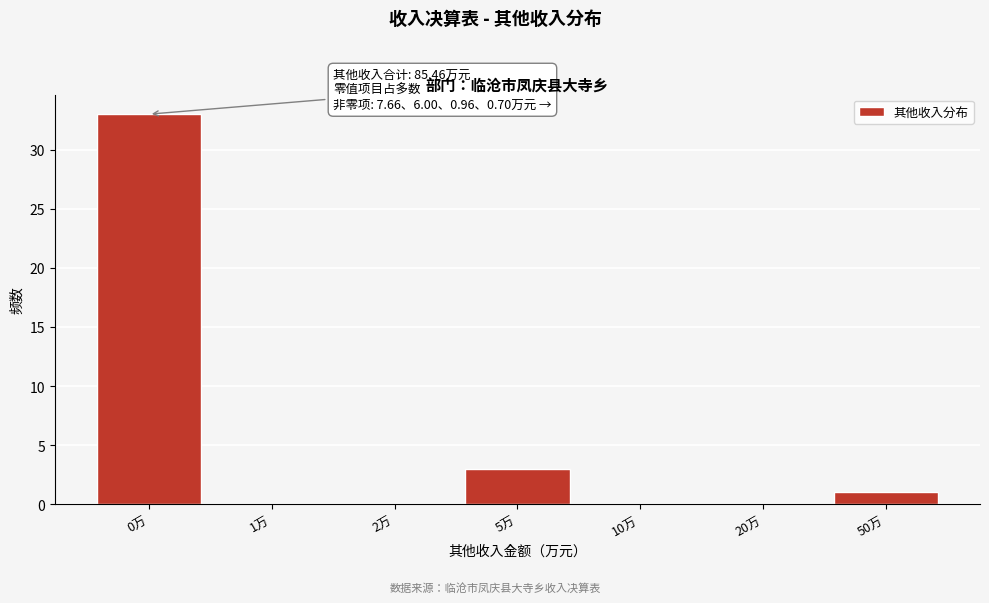

Reading left to right, what are all the values shown in this chart?

0万=33	1万=0	2万=0	5万=3	10万=0	20万=0	50万=1